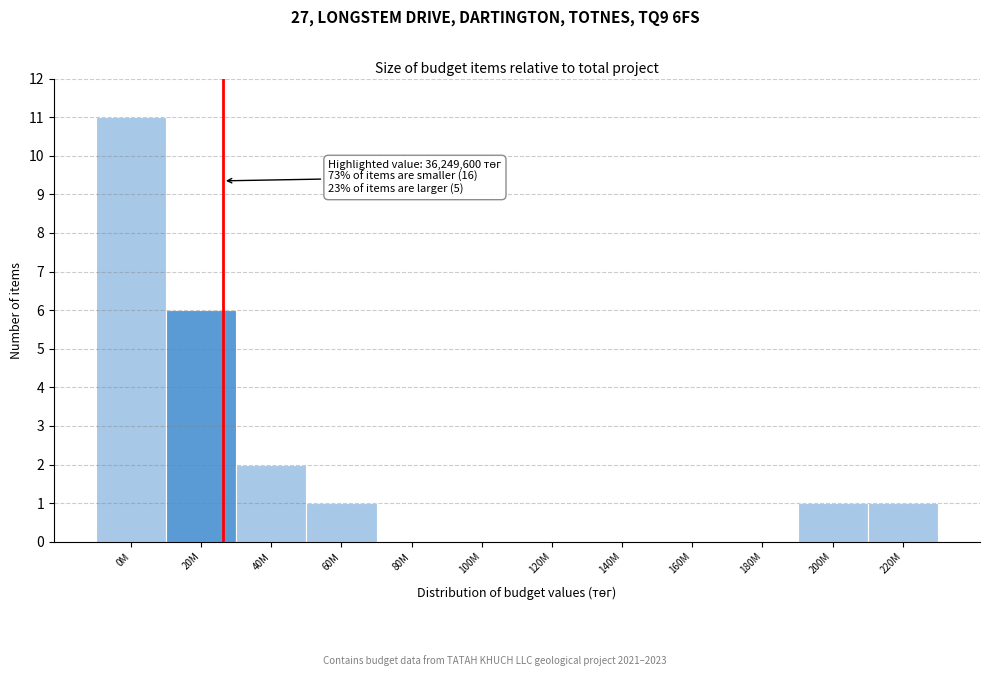

Reading right to left, transcribe all the data shown in this chart.

220M=1	200M=1	180M=0	160M=0	140M=0	120M=0	100M=0	80M=0	60M=1	40M=2	20M=6	0M=11